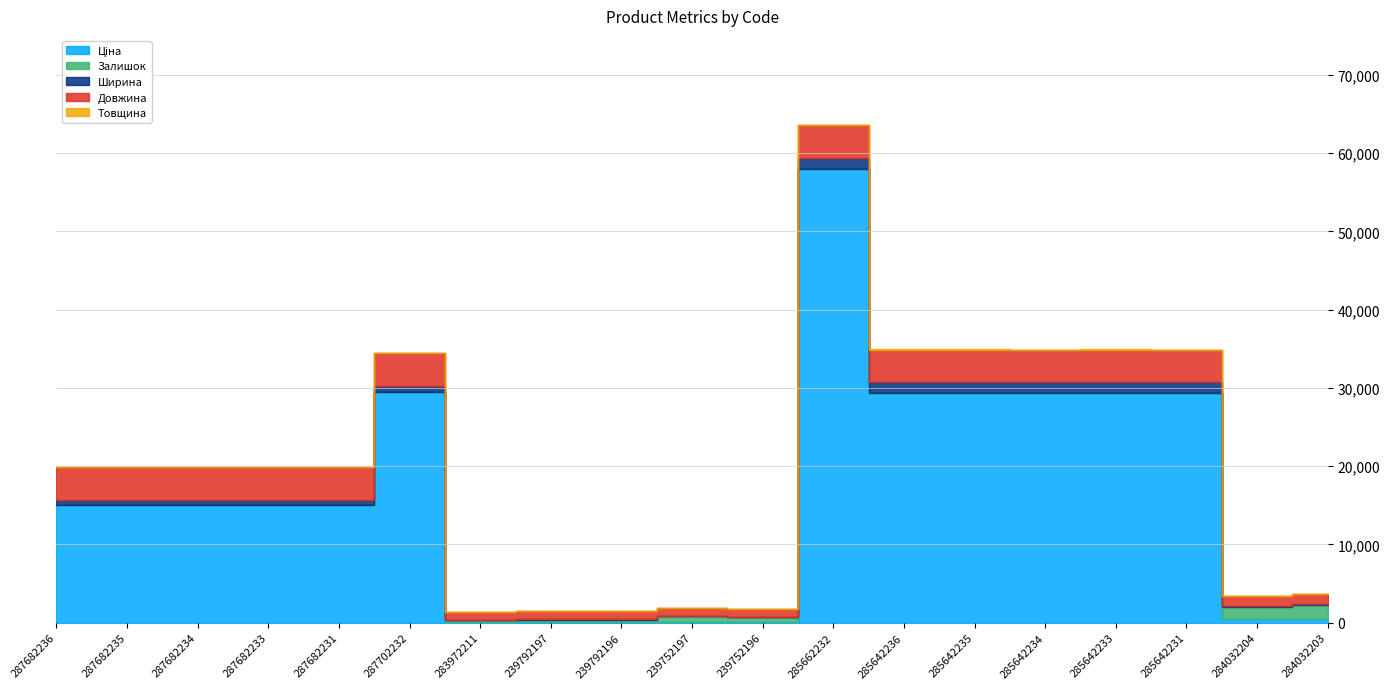

After their last crossing, which series has the higher values: Залишок or Товщина?

Залишок